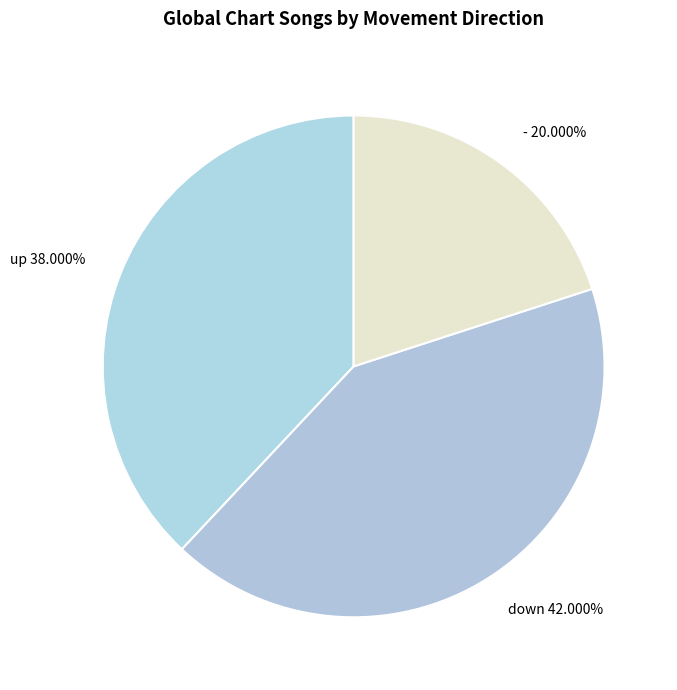

Is it true that - is 30% of the pie?

False